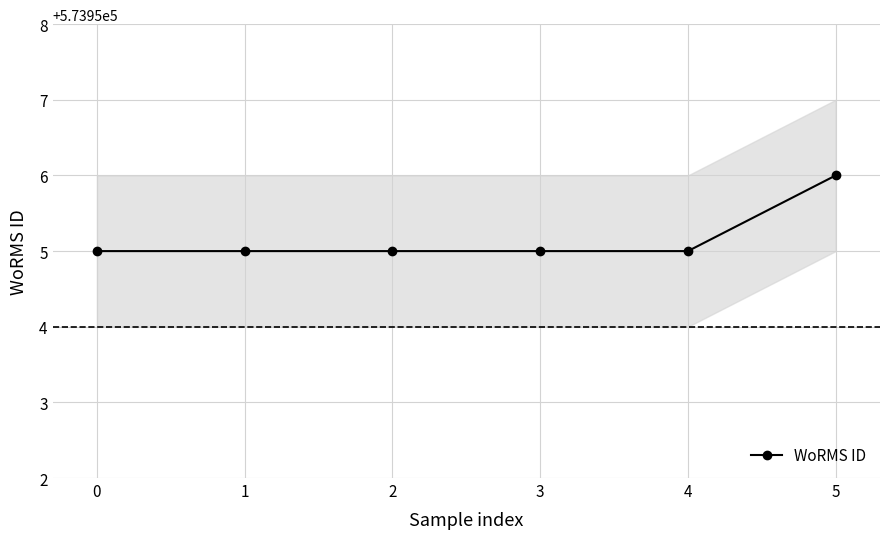

What is the maximum value for WoRMS ID?

573956